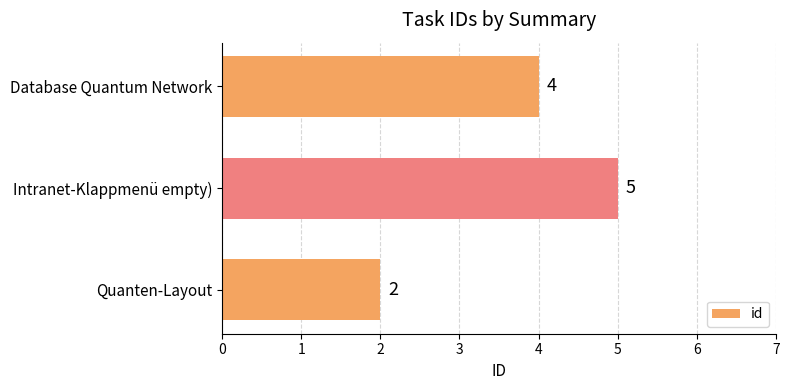

Read the value at Intranet-Klappmenü empty).

5